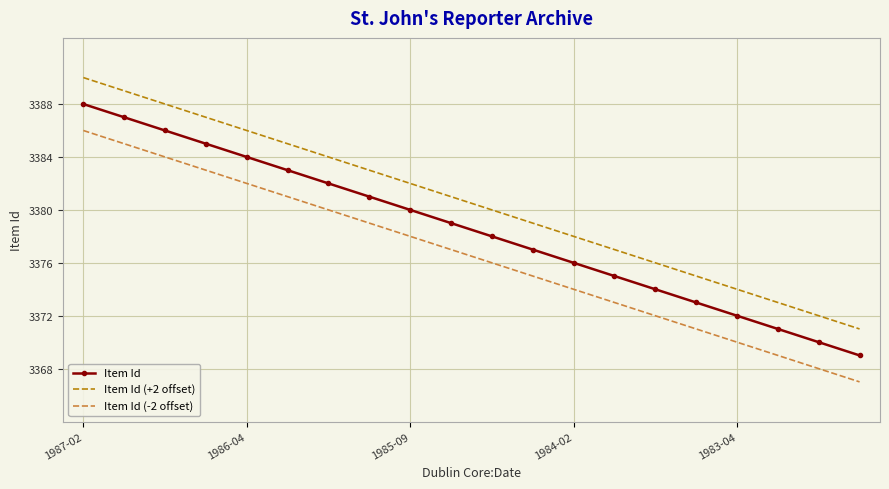

True or false: Item Id (+2 offset) and Item Id intersect in this chart.

False